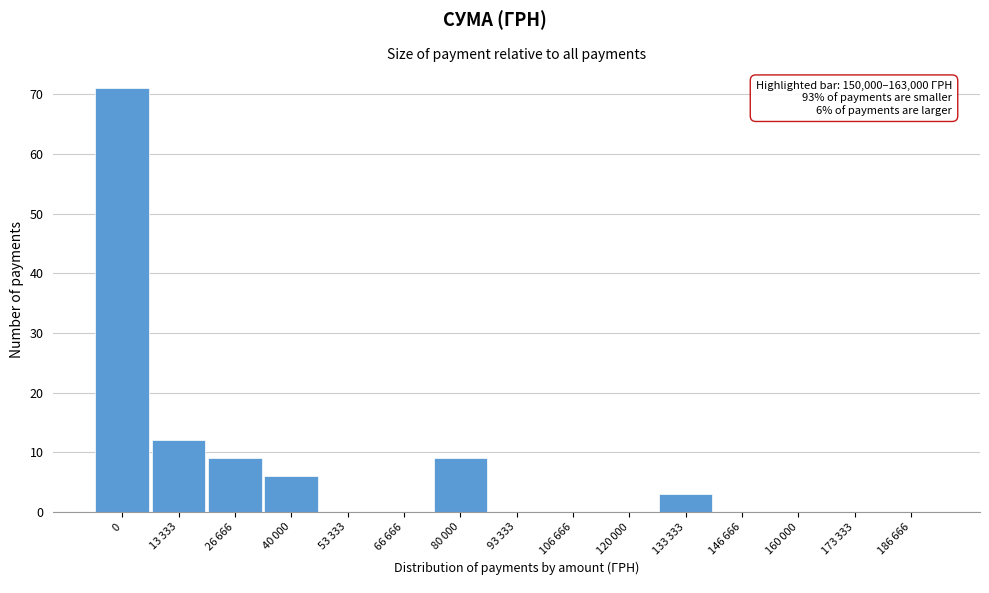

What is the sum of all values?

110